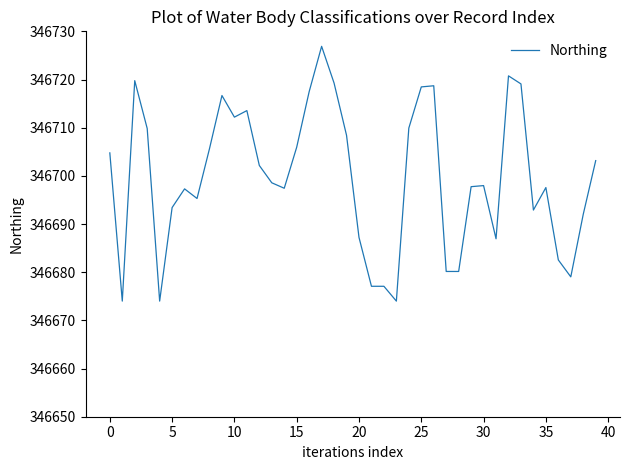

Does the chart have visible grid lines?

No